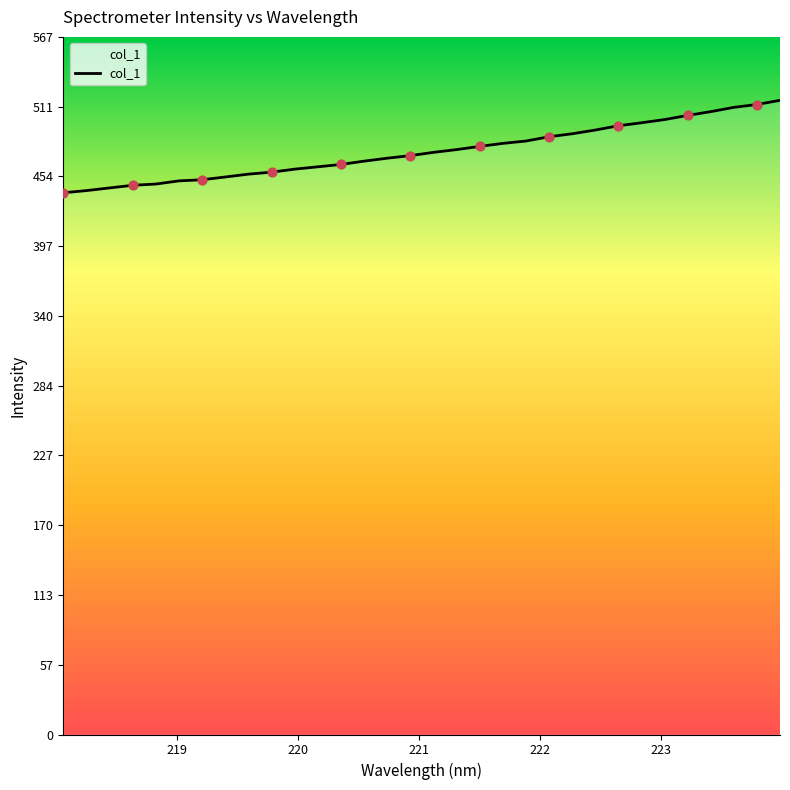

What is the maximum value shown in the chart?

515.7